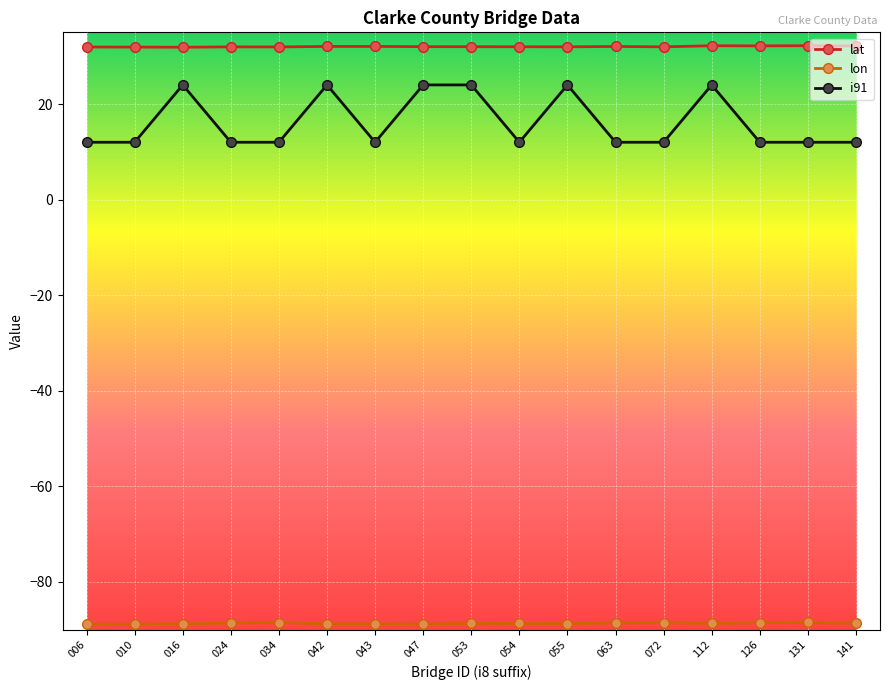

The i91 series shows 12.0 at 141. True or false?

True